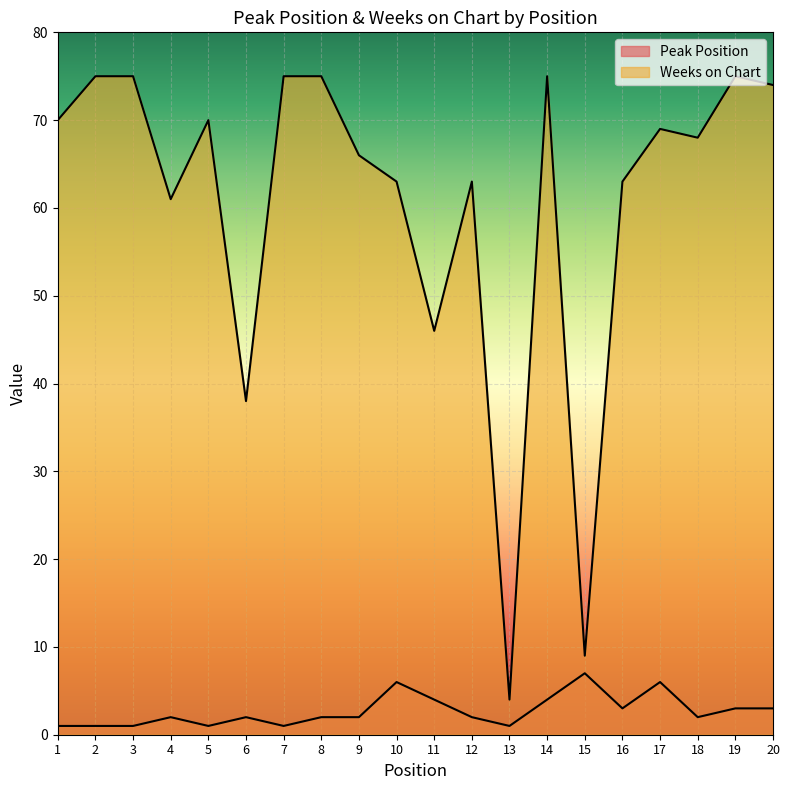

Does the chart display data point markers on the line(s)?

No